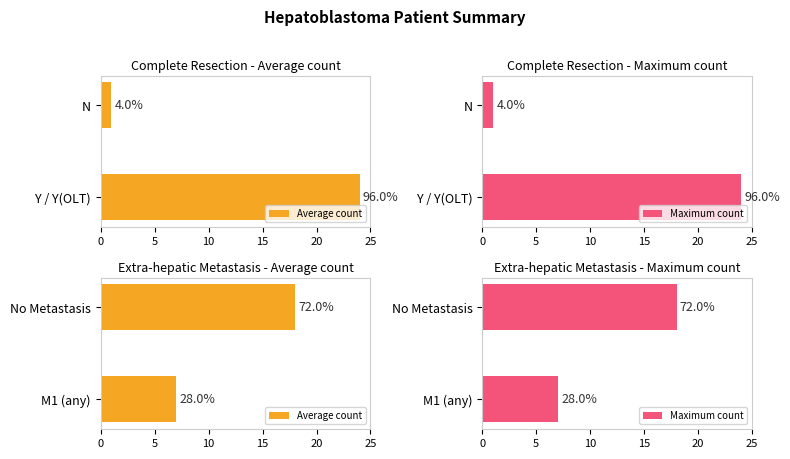

Between M1 (any) and No Metastasis, which is larger?

No Metastasis